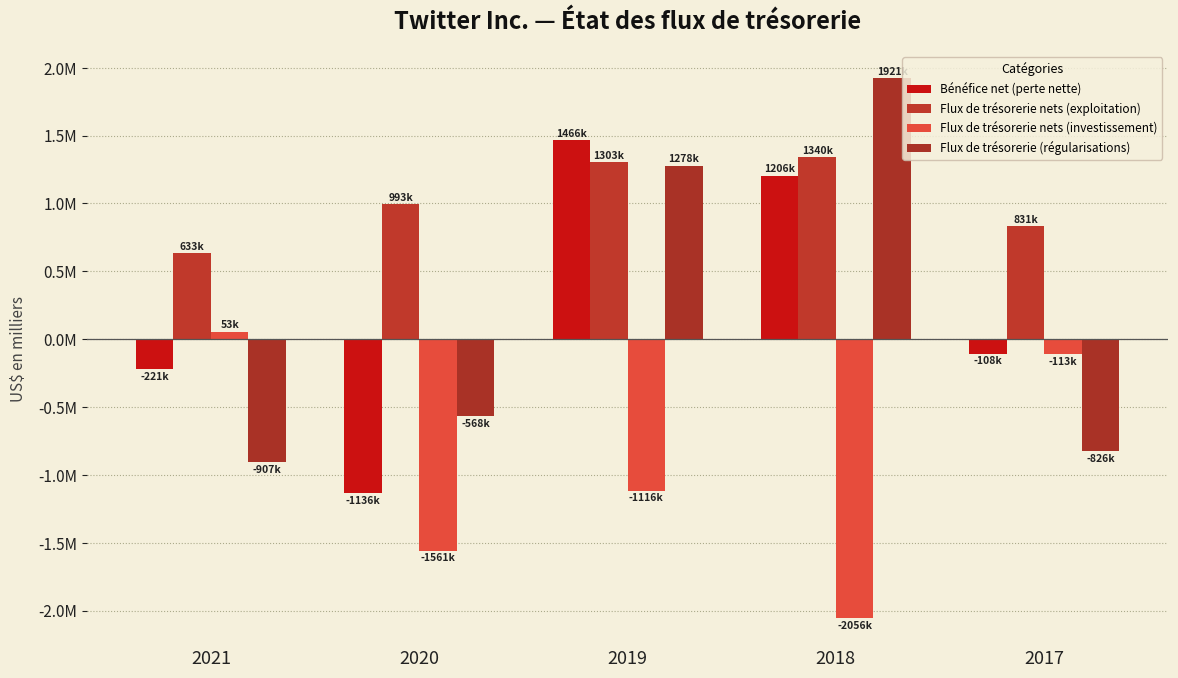

Are the bars horizontal?

No